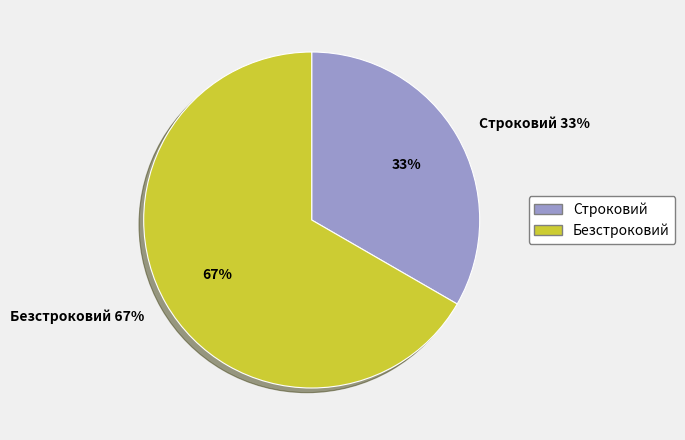

Which slice is the smallest?

Строковий